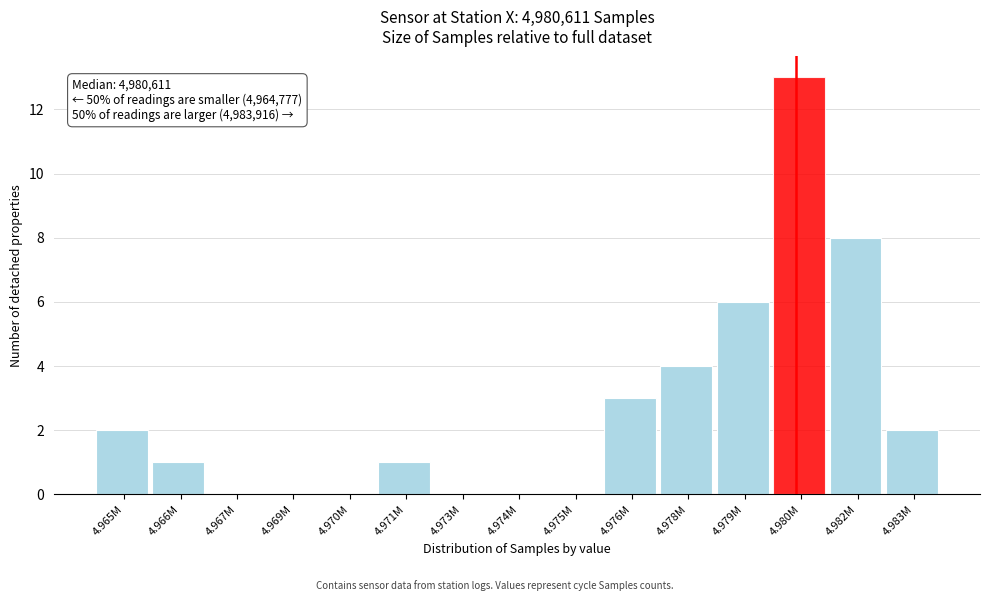

Reading left to right, what are all the values shown in this chart?

4.965M=2	4.966M=1	4.967M=0	4.969M=0	4.970M=0	4.971M=1	4.973M=0	4.974M=0	4.975M=0	4.976M=3	4.978M=4	4.979M=6	4.980M=13	4.982M=8	4.983M=2